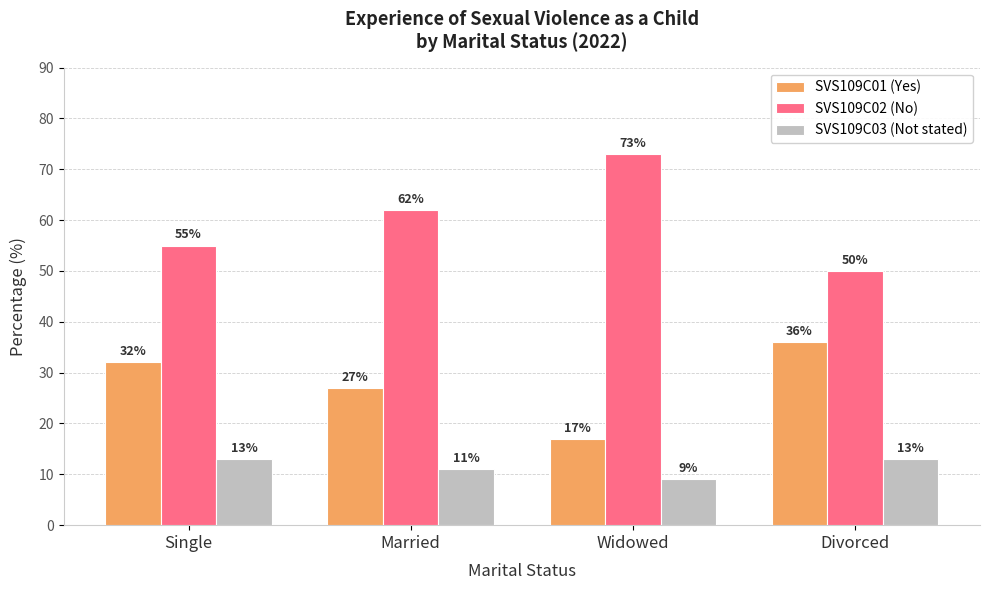

What is the label of the 3rd bar from the left?

Widowed